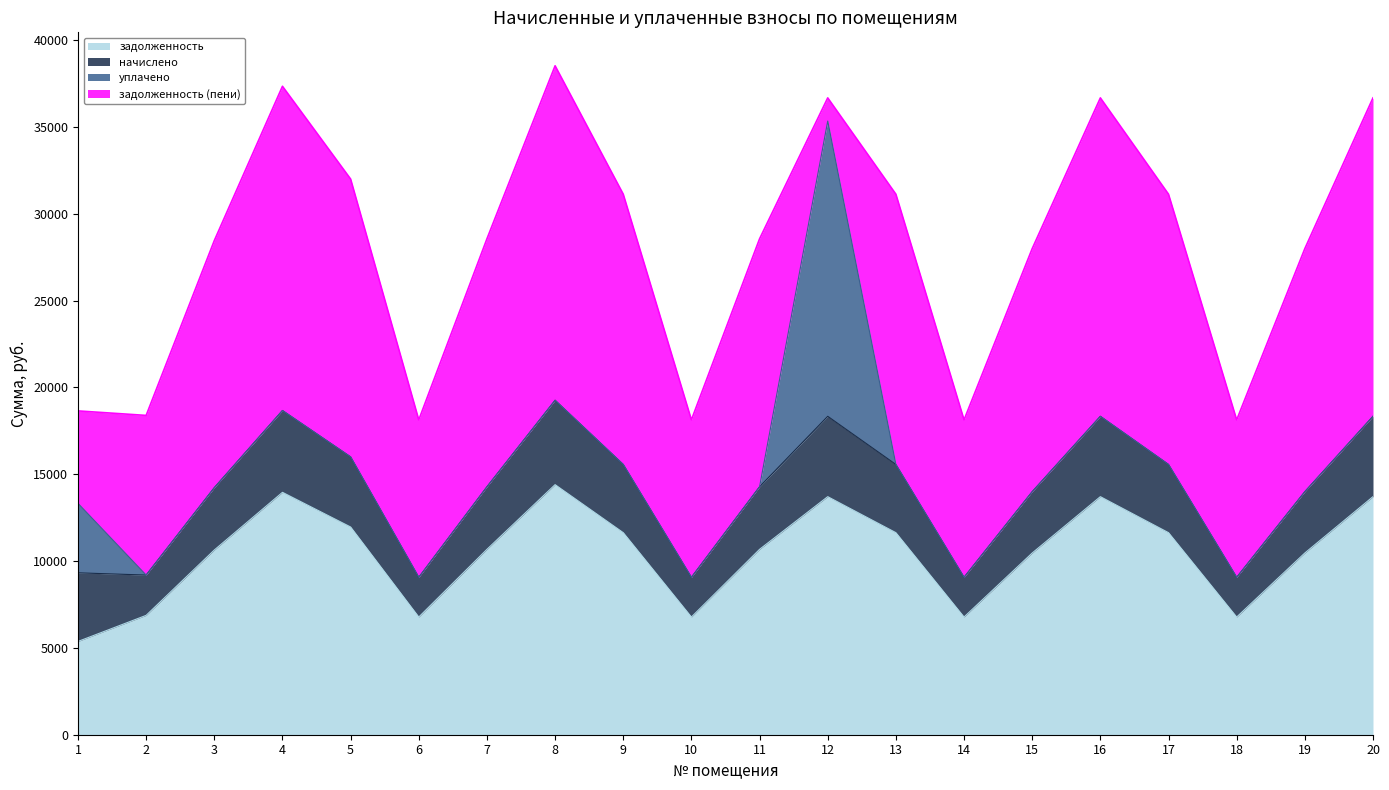

Which series changed the most between 17 and 20?

задолженность (пени)